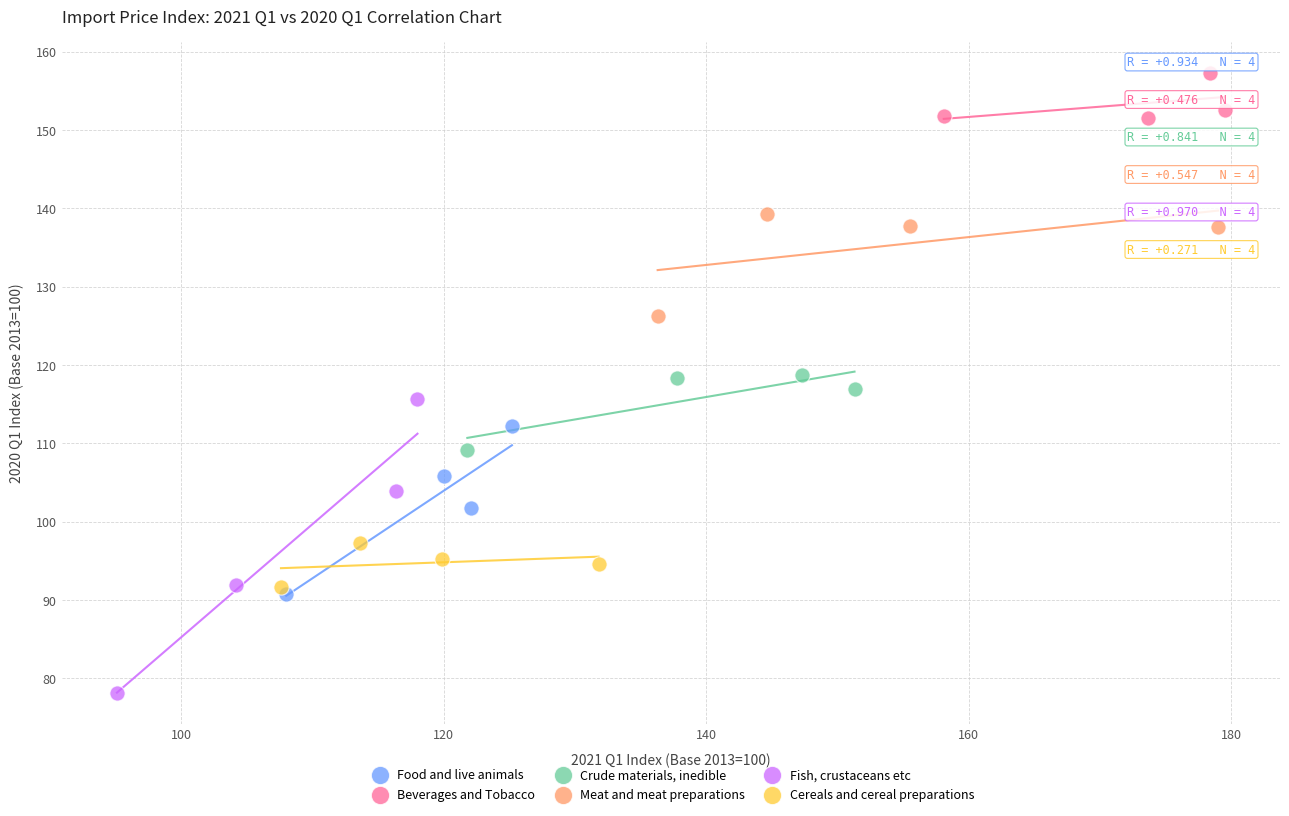

Which series reaches the maximum Y coordinate?

Beverages and Tobacco